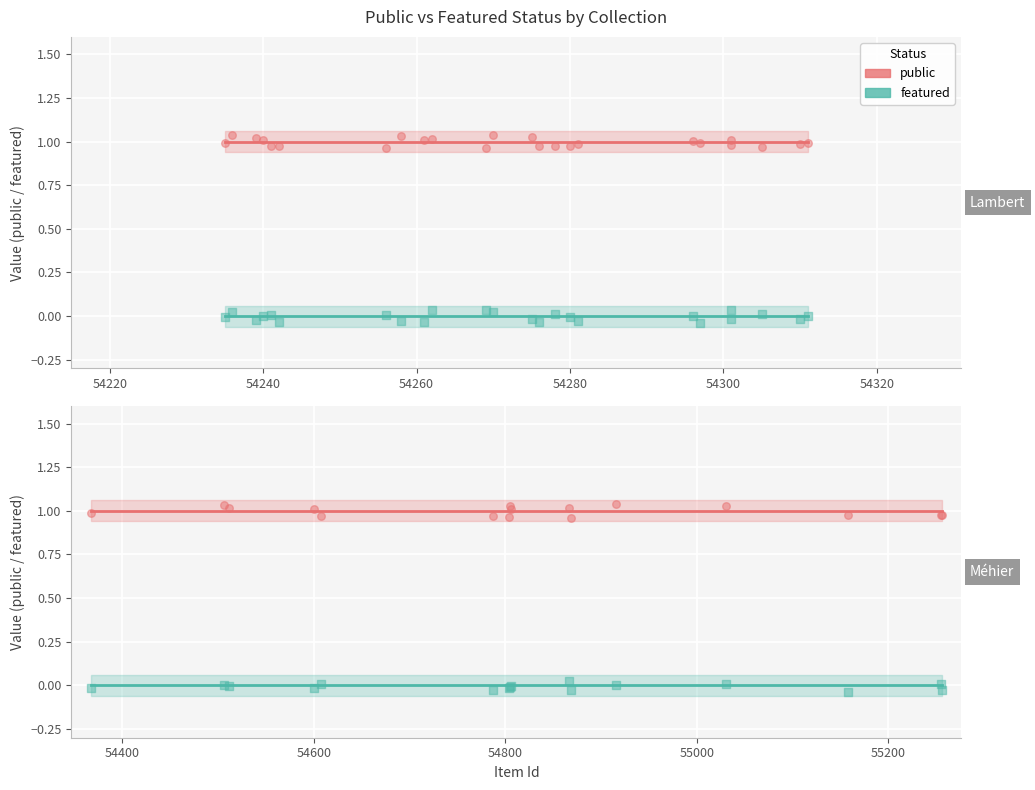

What are all the series names shown in the legend?

public, featured